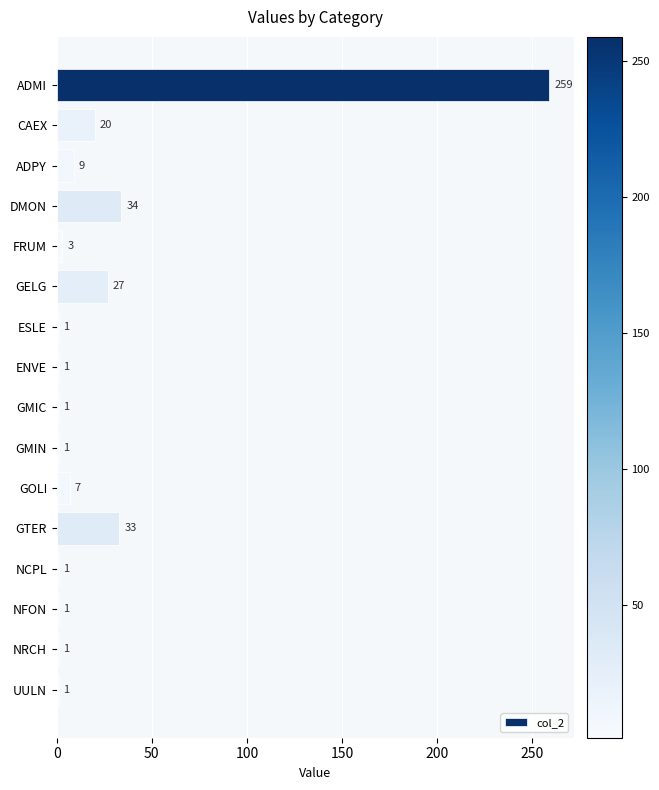

Which label corresponds to the largest value in the chart?

ADMI